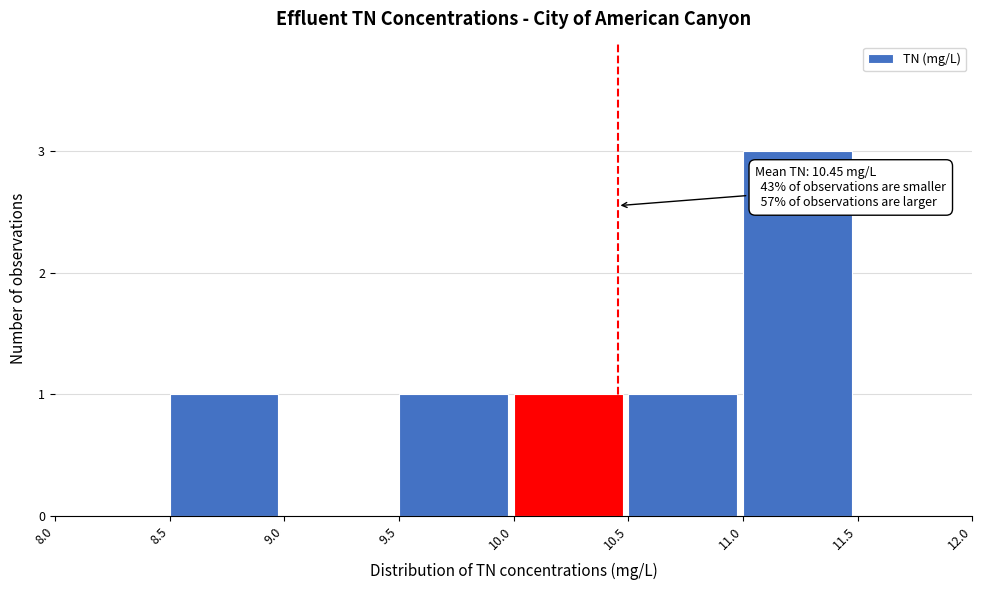

Over which range of the x-axis is the bar tallest?

11.0 to 11.5